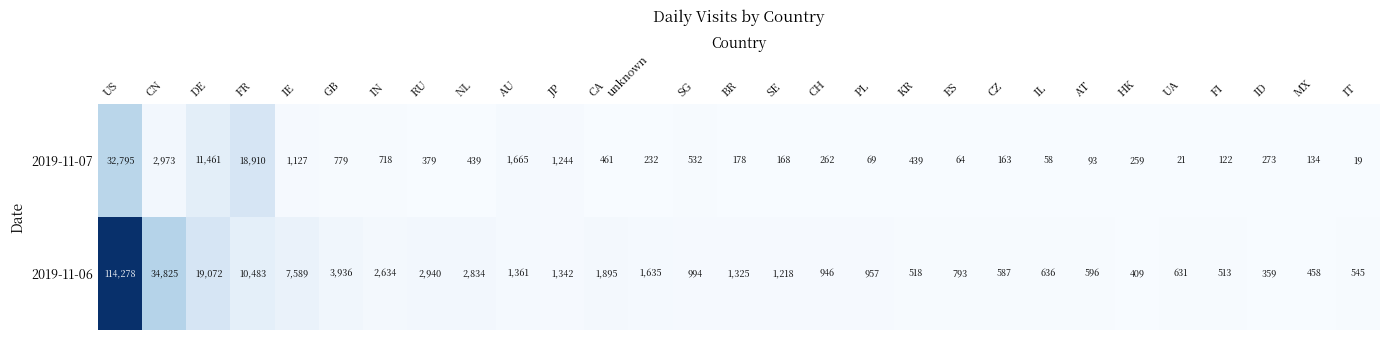

At how many categories does at least one series exceed 113502?

1